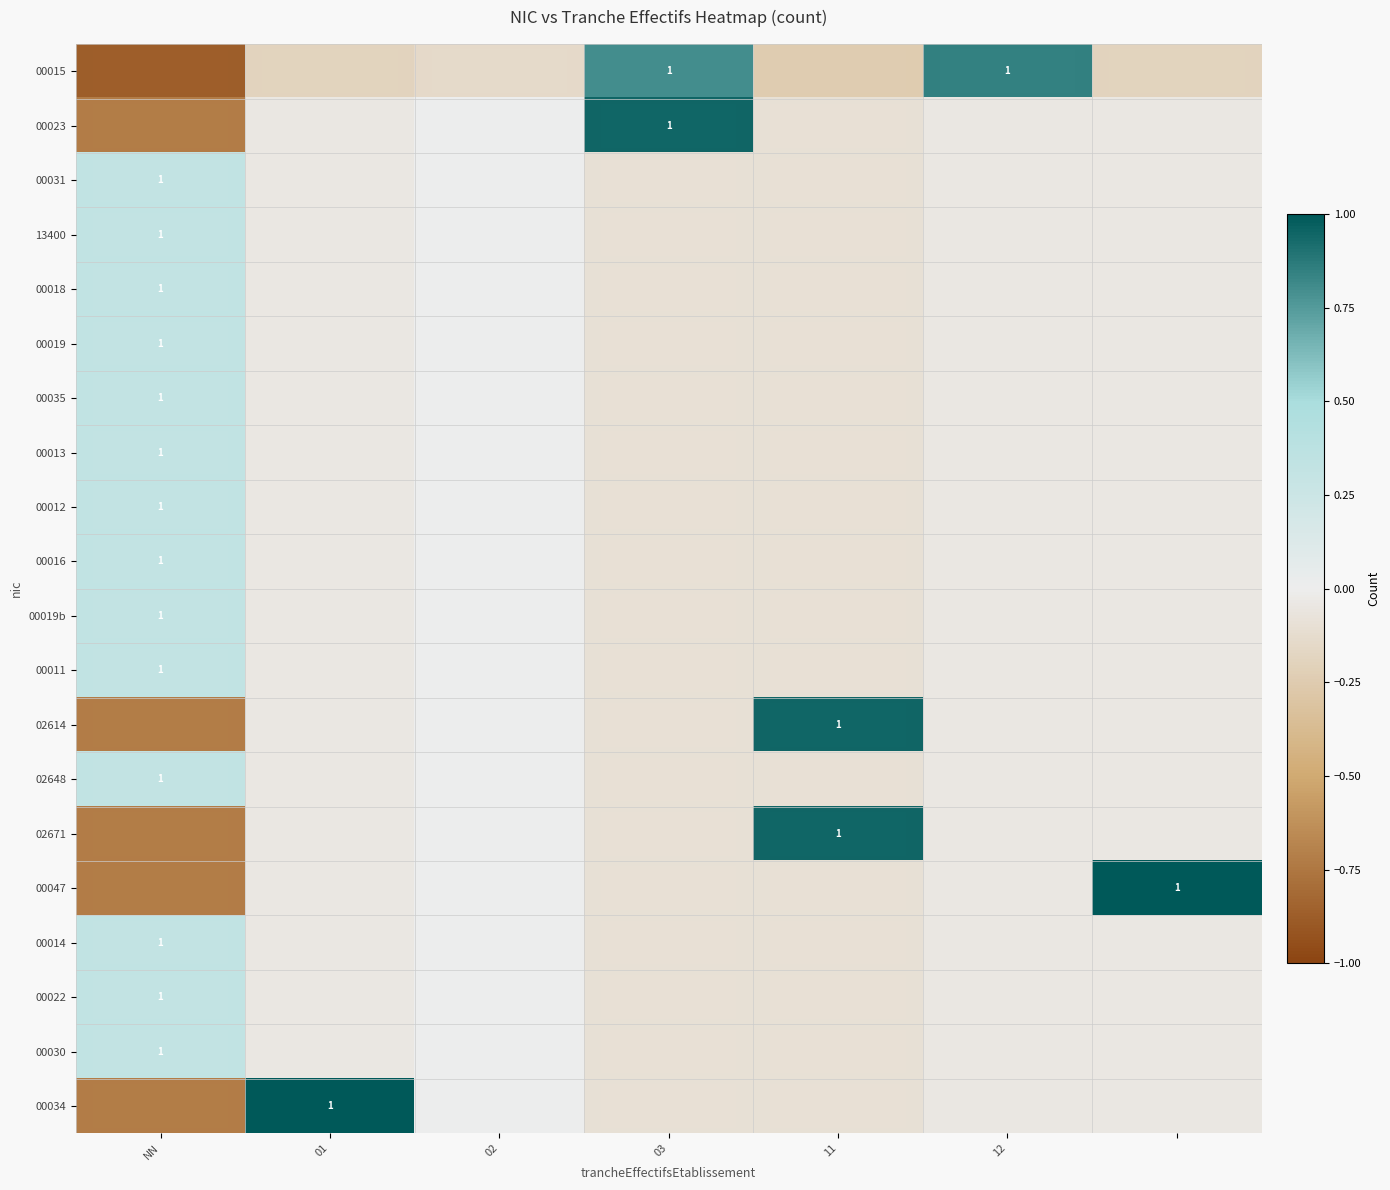

At how many categories does at least one series exceed 0?

7